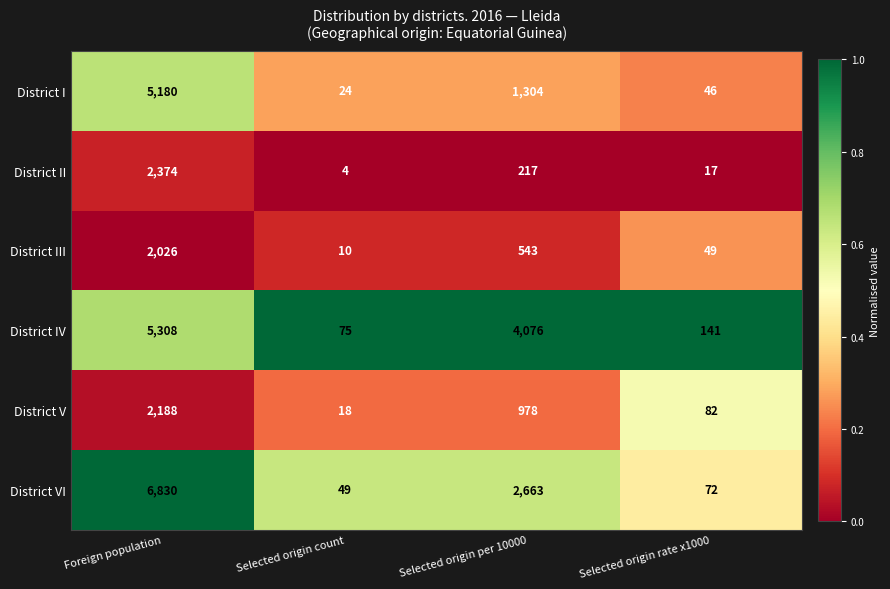

Reading left to right, transcribe all the data shown in this chart.

District I: Foreign population=5180	Selected origin count=24	Selected origin per 10000=1304	Selected origin rate x1000=46
District II: Foreign population=2374	Selected origin count=4	Selected origin per 10000=217	Selected origin rate x1000=17
District III: Foreign population=2026	Selected origin count=10	Selected origin per 10000=543	Selected origin rate x1000=49
District IV: Foreign population=5308	Selected origin count=75	Selected origin per 10000=4076	Selected origin rate x1000=141
District V: Foreign population=2188	Selected origin count=18	Selected origin per 10000=978	Selected origin rate x1000=82
District VI: Foreign population=6830	Selected origin count=49	Selected origin per 10000=2663	Selected origin rate x1000=72